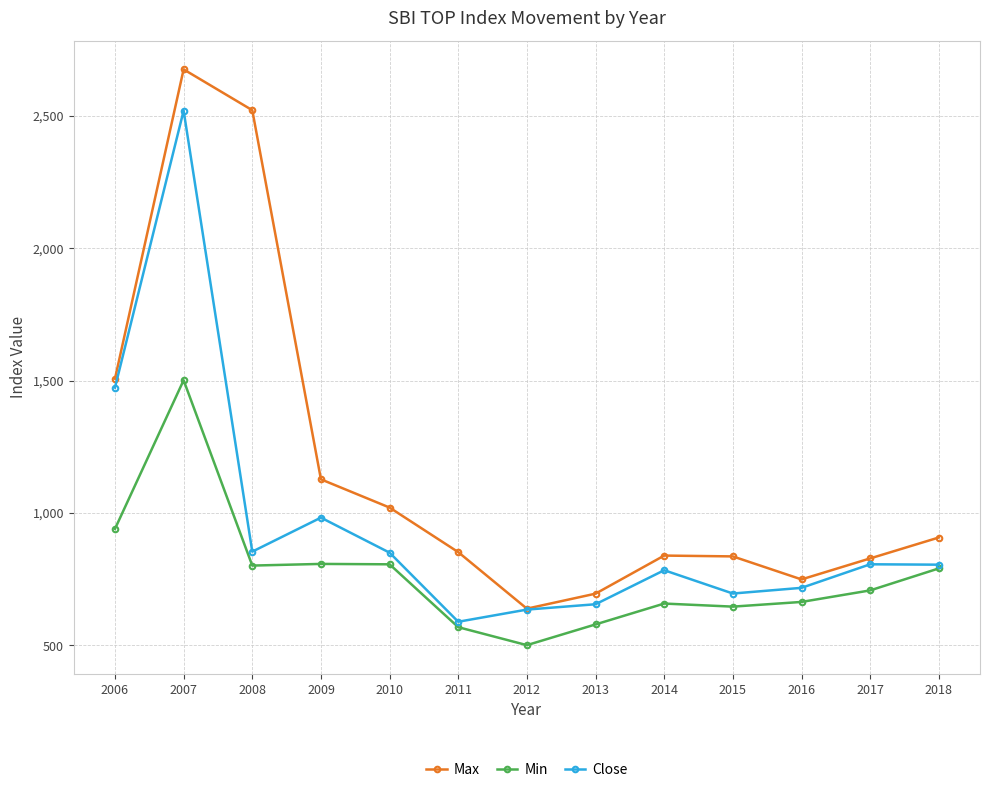

Where is the first local maximum for Min?

2007